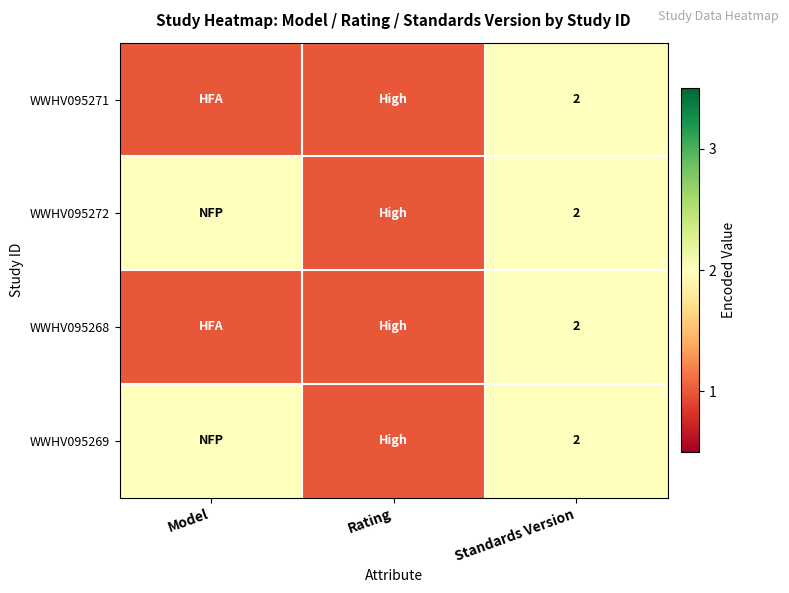

The WWHV095271 series shows 2 at Standards Version. True or false?

True